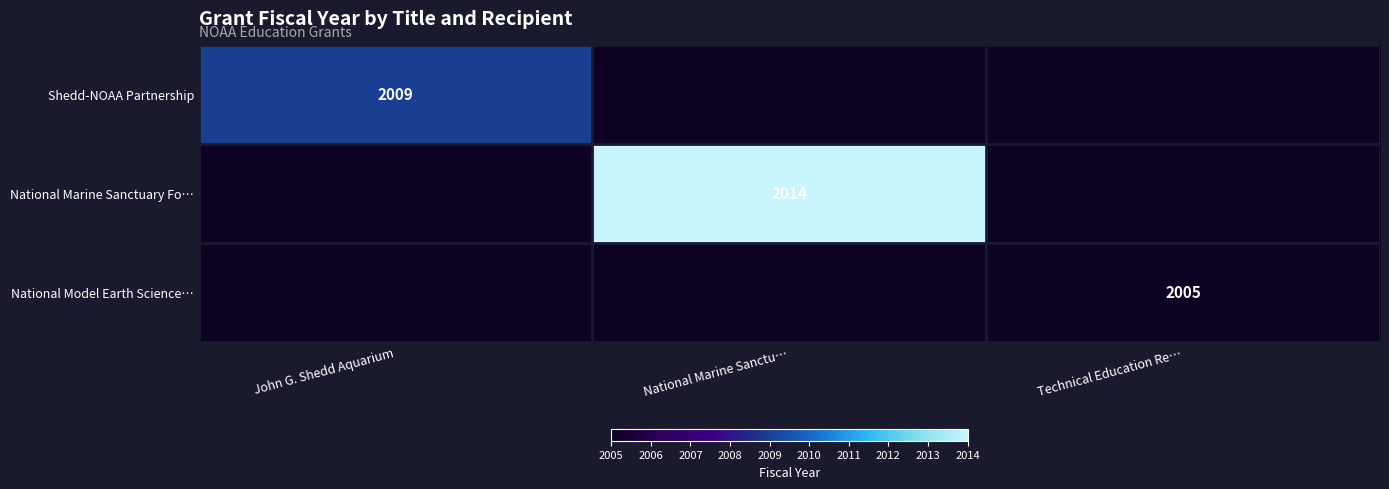

At which category does the chart reach its minimum across all series?

Technical Education Re…